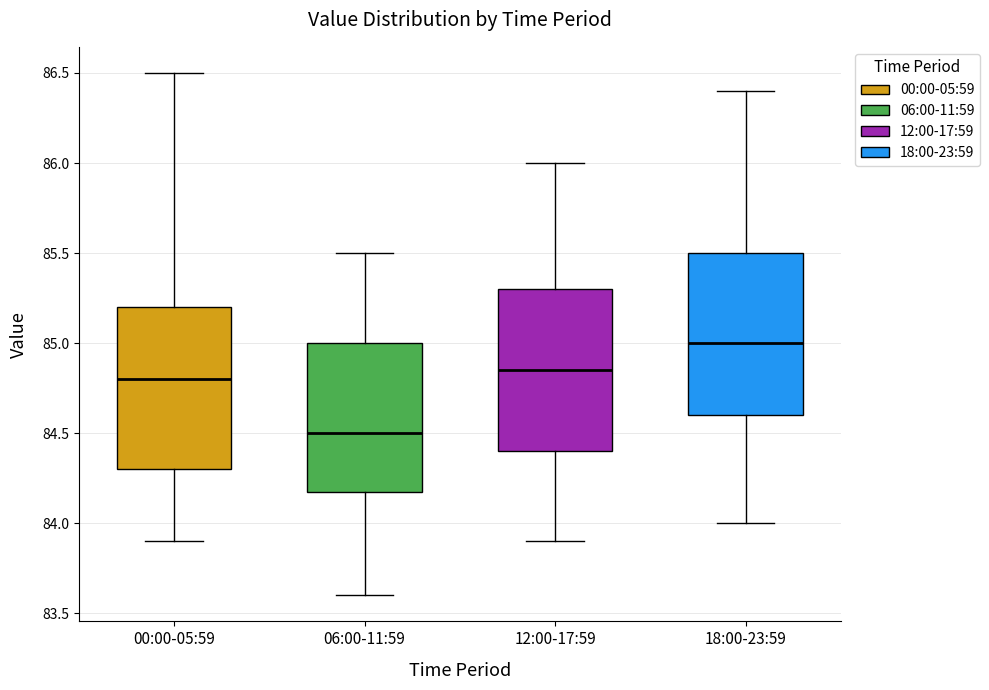

Reading left to right, transcribe this box plot: for each box, give where its median line is, the range the box spans, and where its two whiskers end, as read against the y-axis. The values are not printed on the chart, so give them approximately, as read against the axis.

00:00-05:59: median 84.80, box 84.30 to 85.20, whiskers 83.90 to 86.50
06:00-11:59: median 84.50, box 84.20 to 85.00, whiskers 83.60 to 85.50
12:00-17:59: median 84.85, box 84.40 to 85.30, whiskers 83.90 to 86.00
18:00-23:59: median 85.00, box 84.60 to 85.50, whiskers 84.00 to 86.40